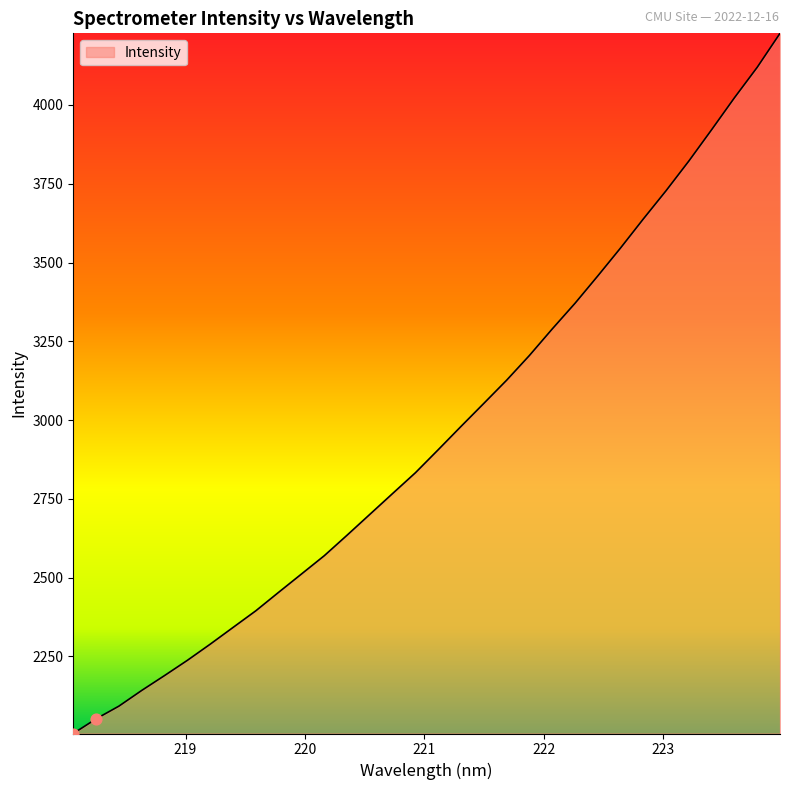

What is the difference between the maximum and minimum values?

2221.9